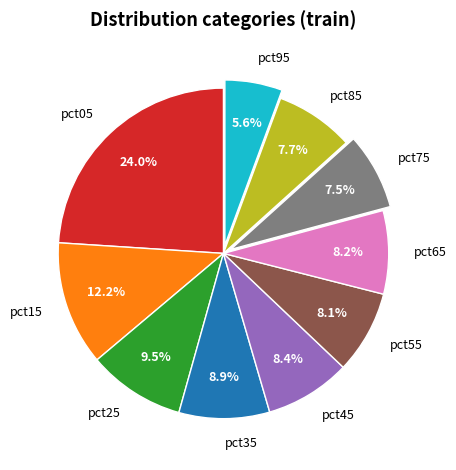

What percentage is the pct65 slice, to the nearest percent?

8%